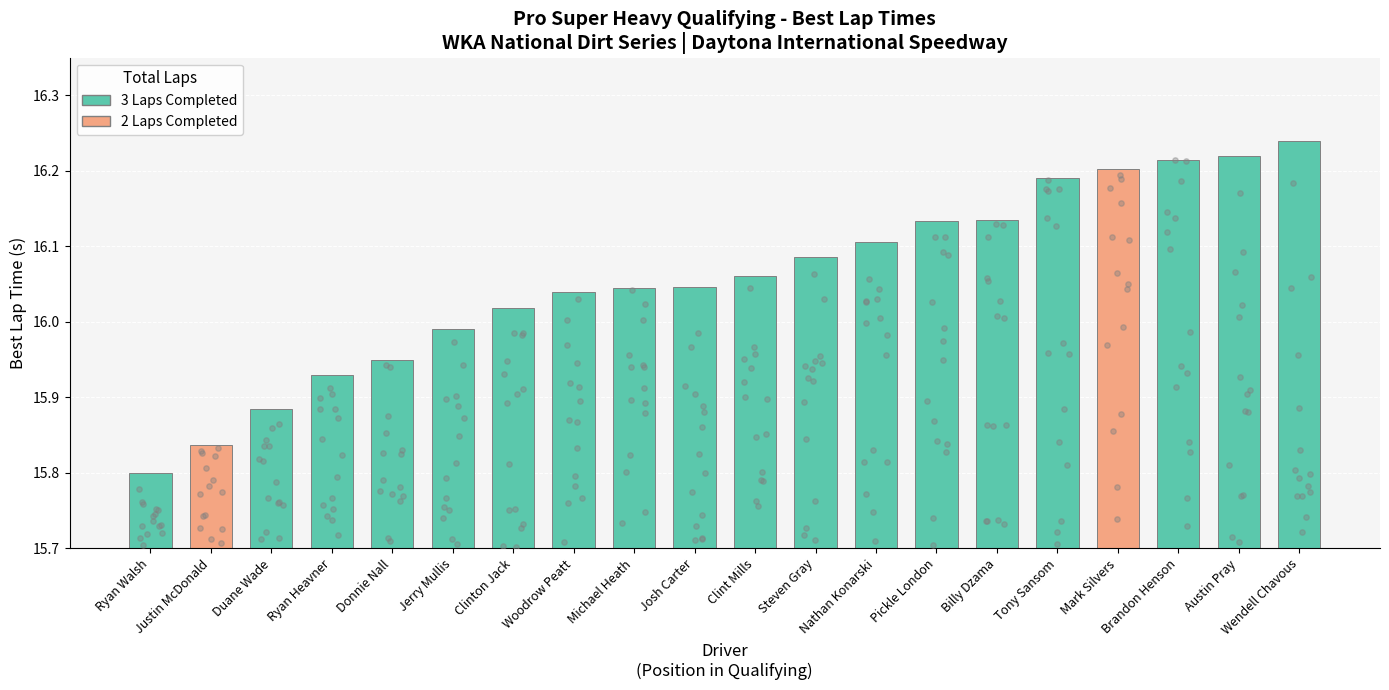

What is the change in value from Michael Heath to Pickle London?

+0.1